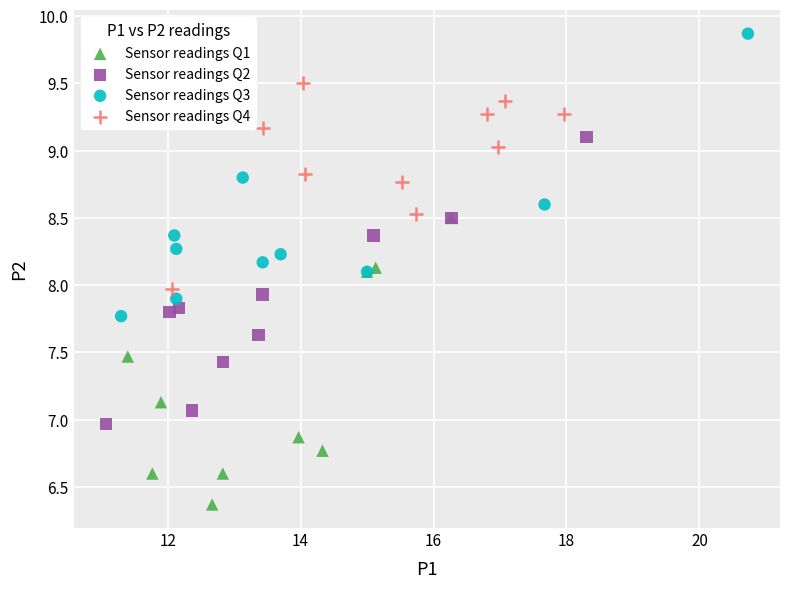

What are all the series names shown in the legend?

Sensor readings Q1, Sensor readings Q2, Sensor readings Q3, Sensor readings Q4